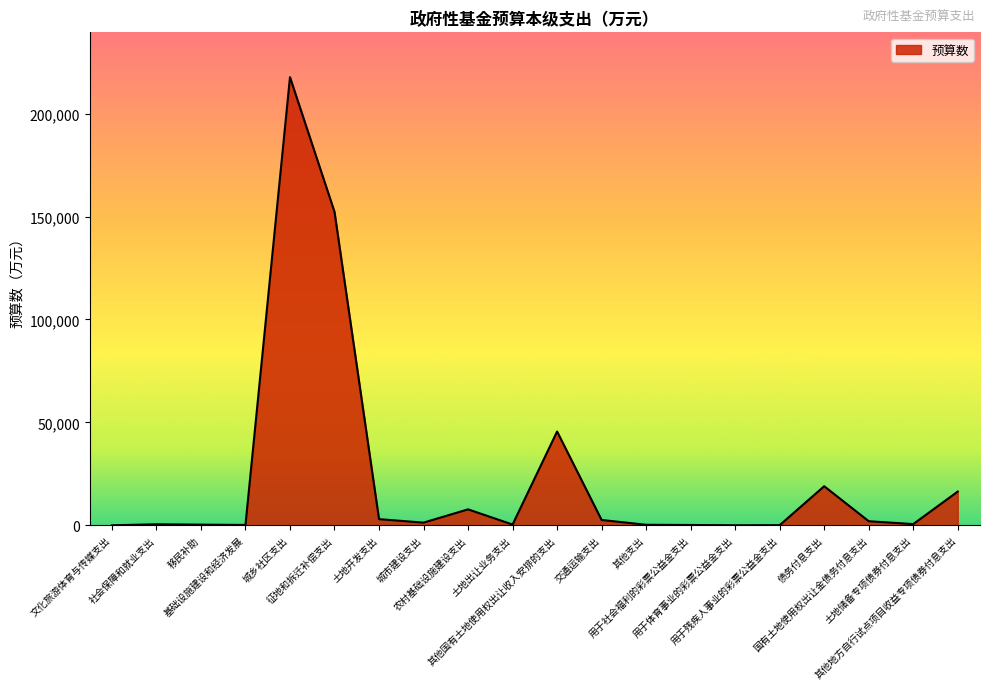

Approximately how many times larger is the value at 城乡社区支出 compared to 土地出让业务支出?

571.6